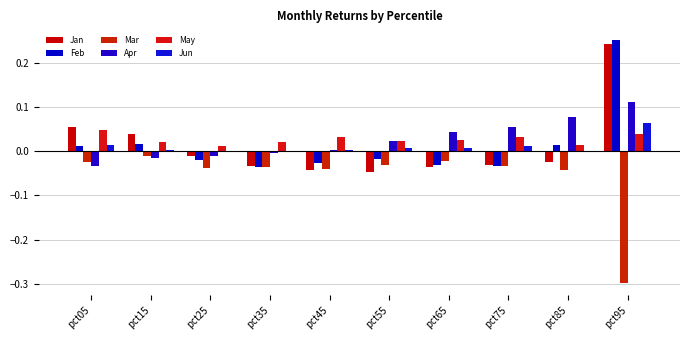

How many groups of bars are there?

10